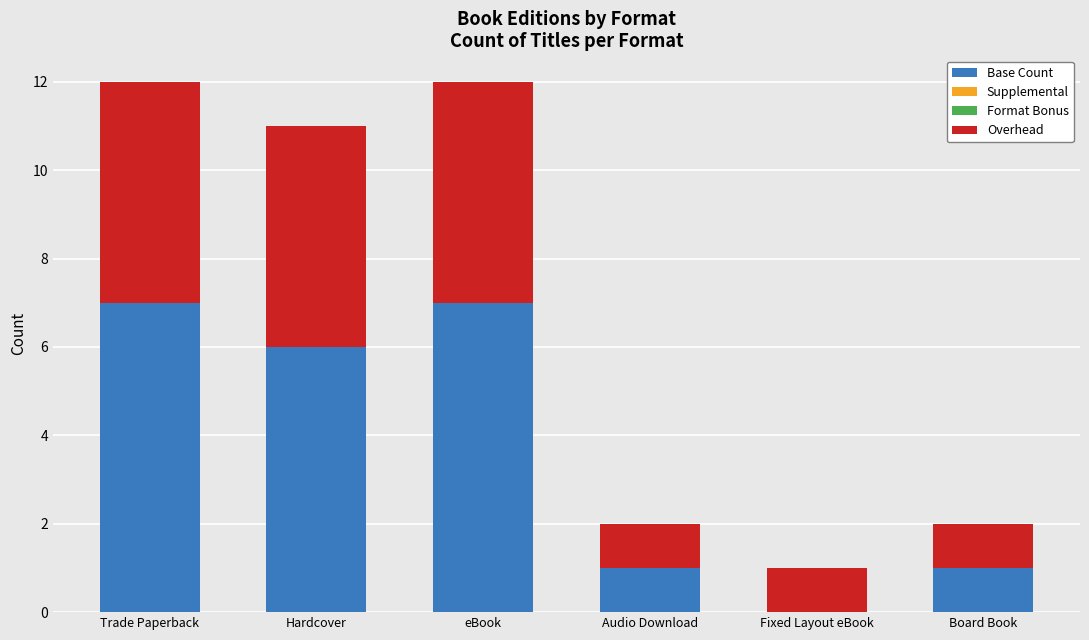

What is the sum of all Base Count values?

22